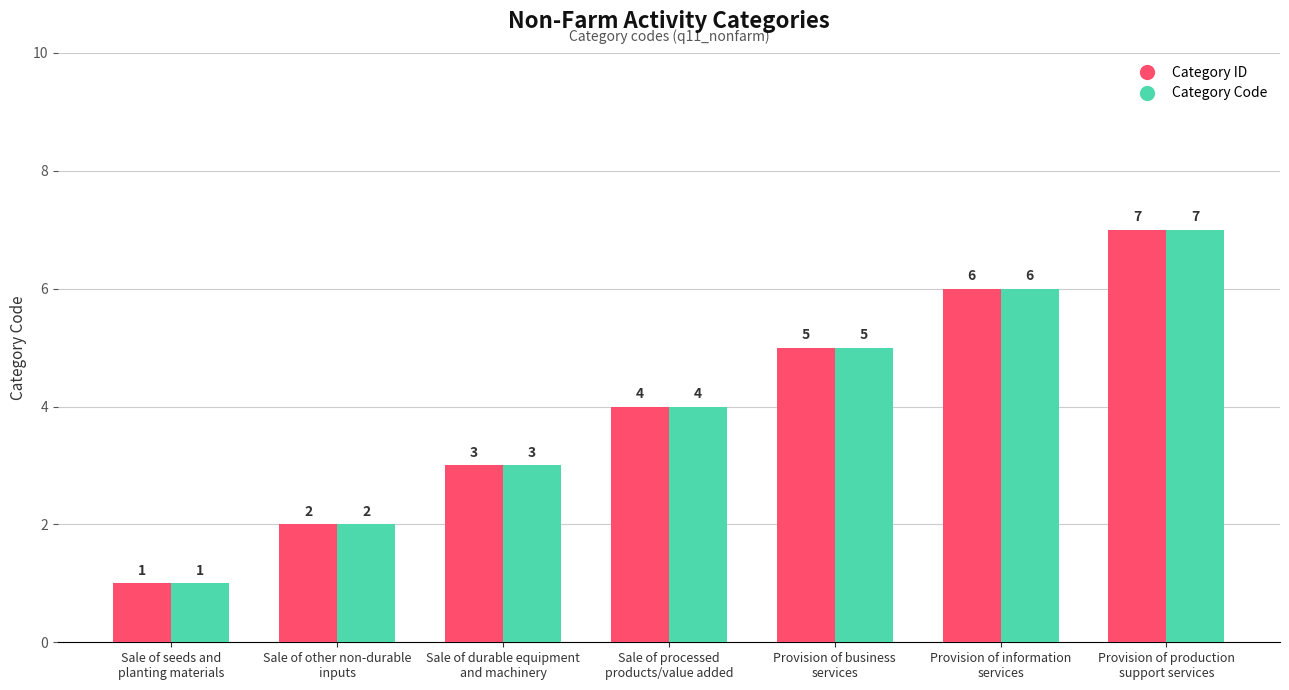

The value of Category ID at Sale of other non-durable
inputs is 2. True or false?

True